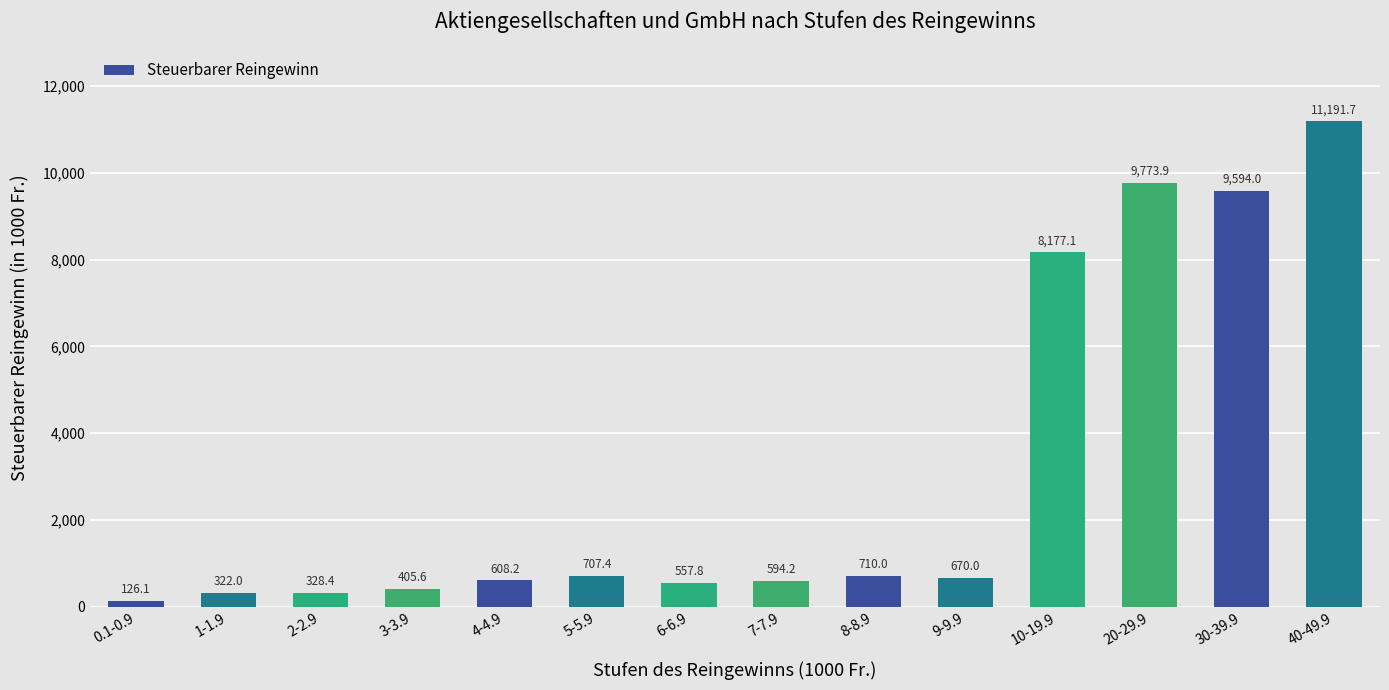

At which label does the data first exceed 670?

5-5.9